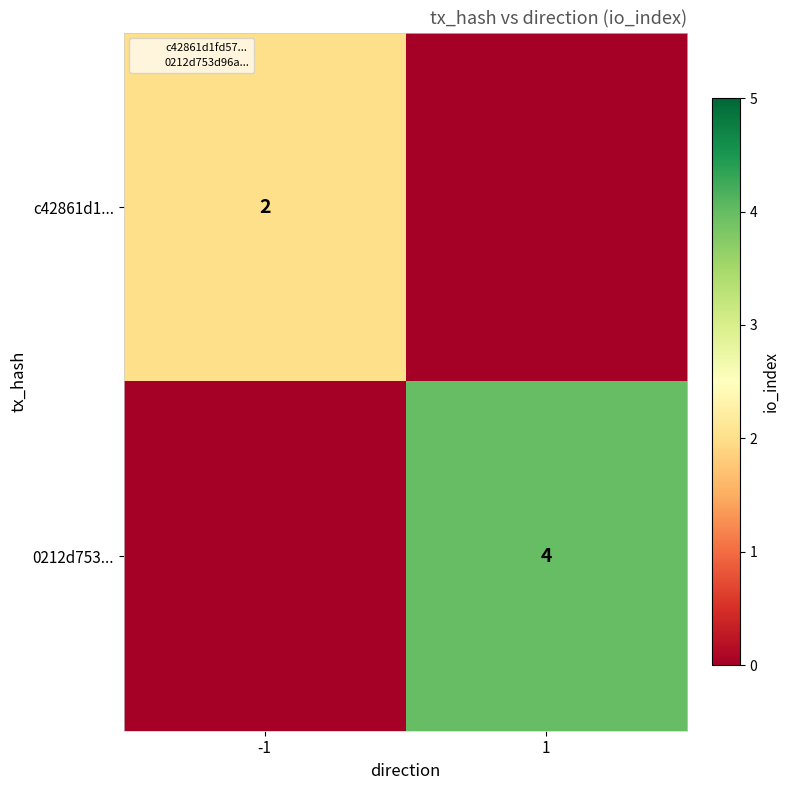

Between -1 and 1, which series saw the biggest shift?

0212d753...